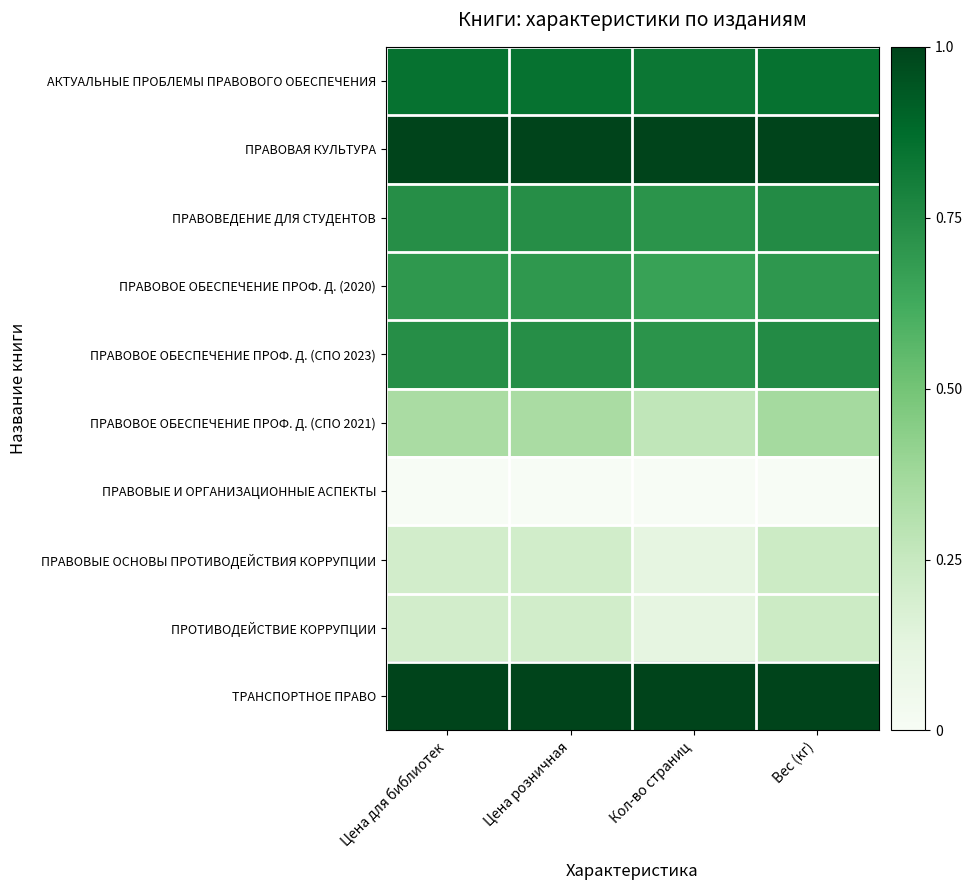

What is the difference between the highest and lowest values at Цена розничная?

1.0